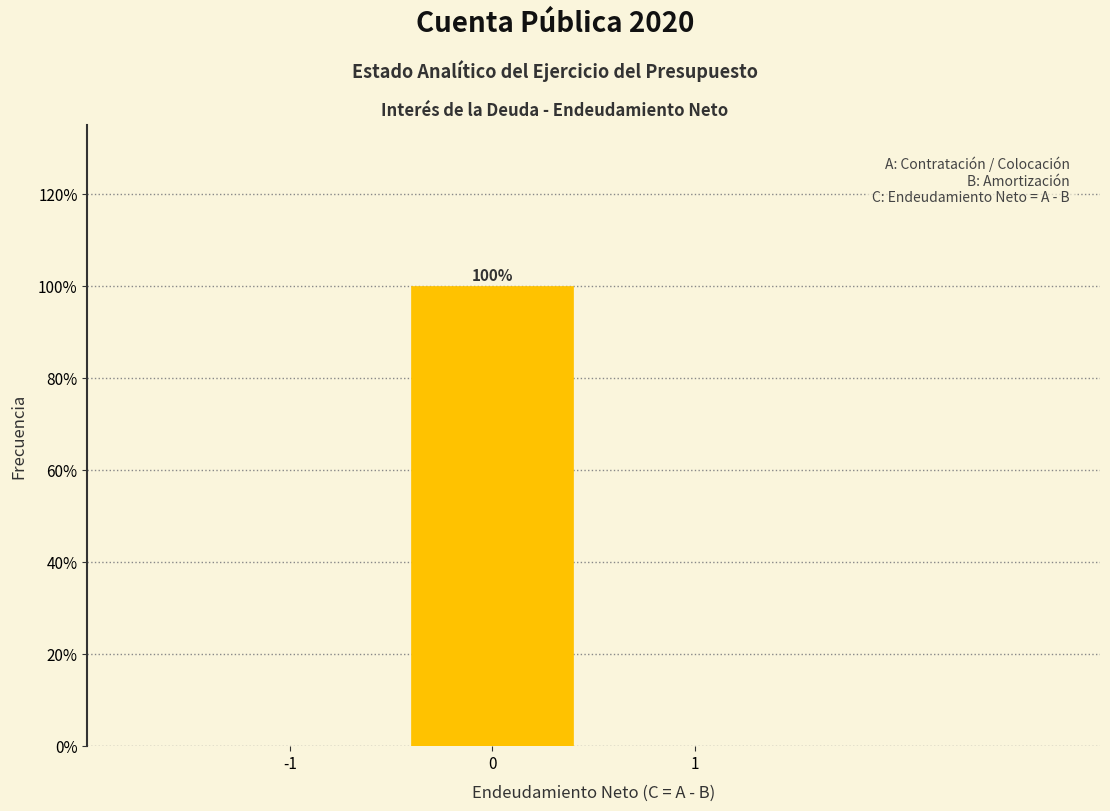

Over which range of the x-axis is the bar tallest?

-0.5 to 0.5